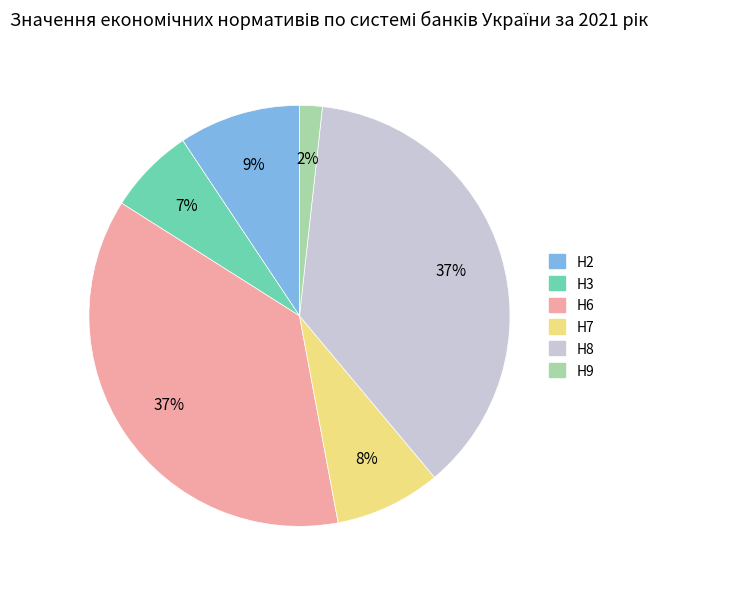

To the nearest percent, what is the difference between the Н7 and Н6 slice percentages?

29%